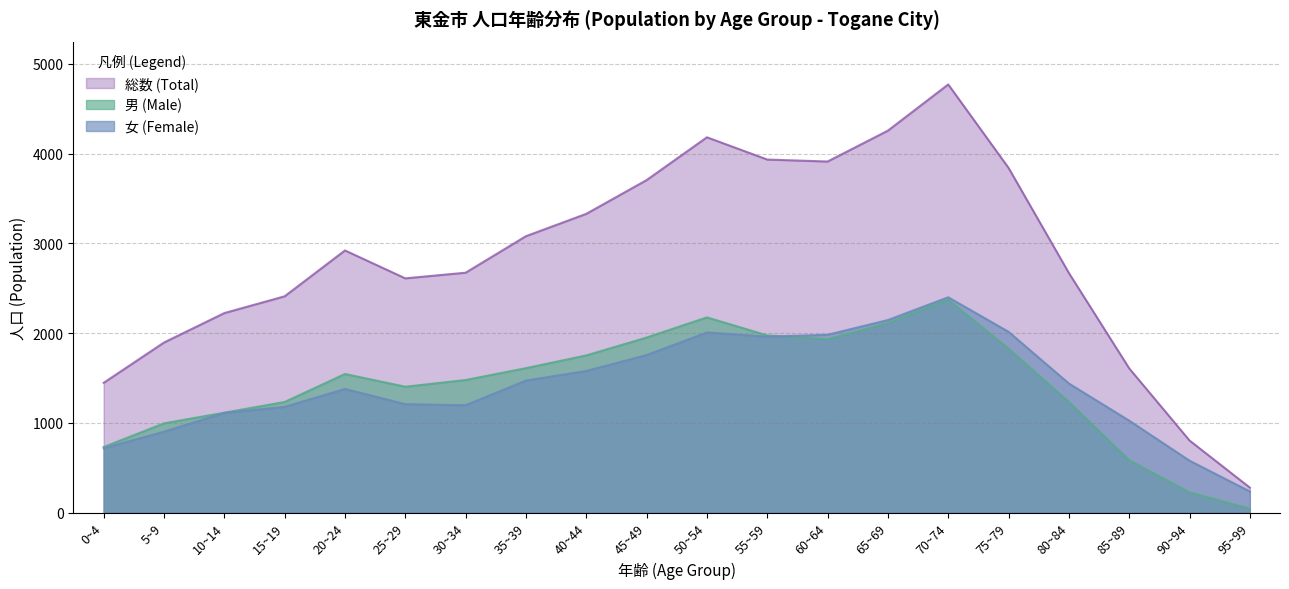

What is the difference between the highest and lowest values at 40~44?

1751